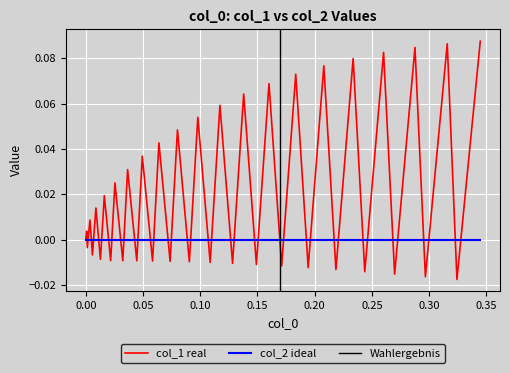

How many data points are above 0?

20